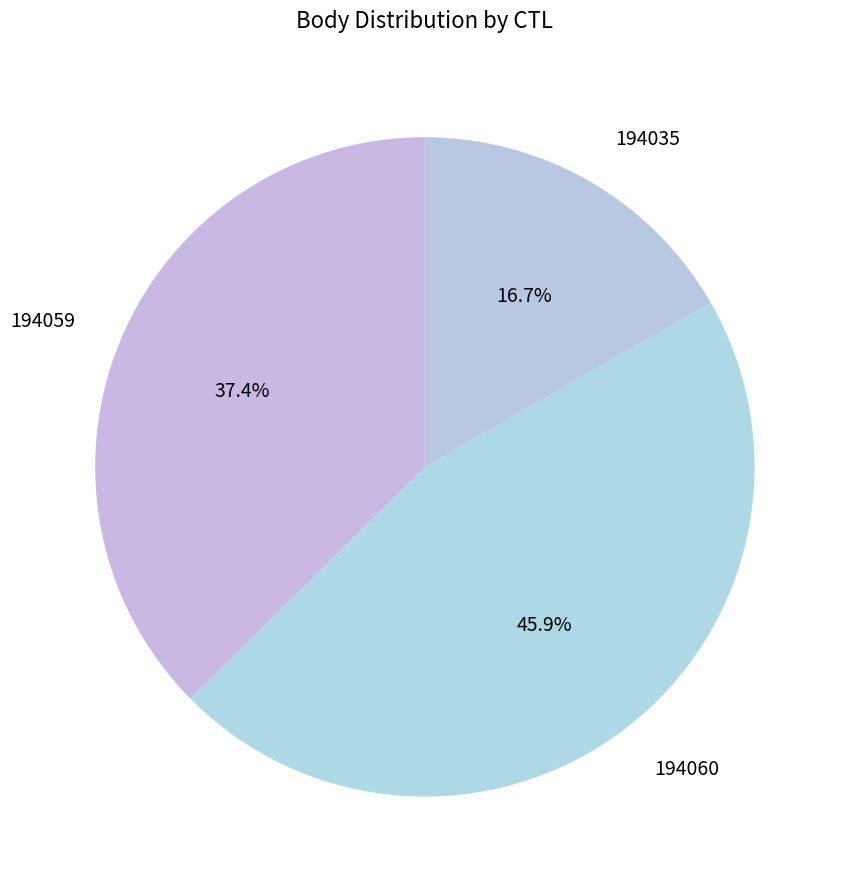

Is it true that 194059 is 37% of the pie?

True